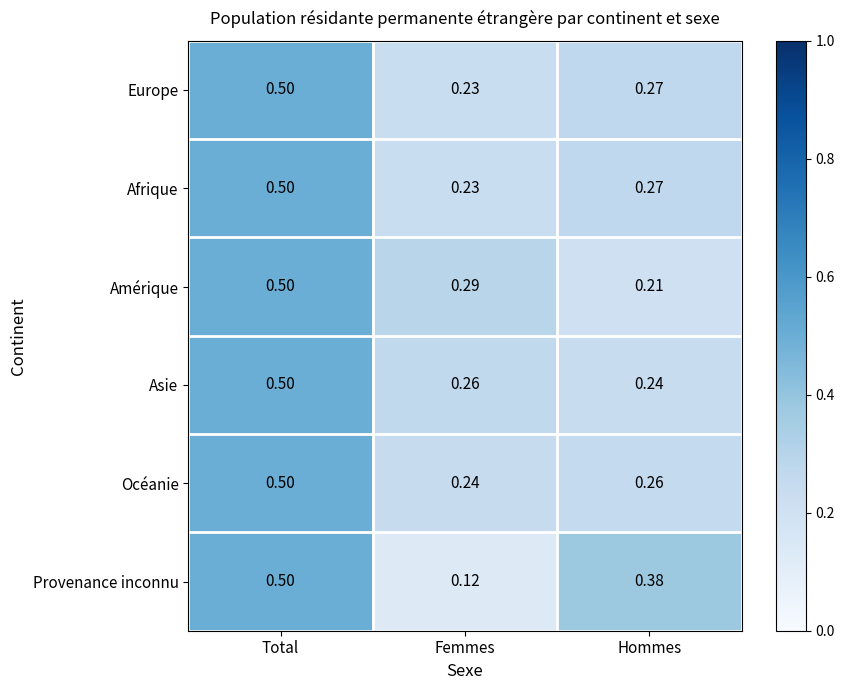

Which series has the largest range (max minus min)?

Provenance inconnu